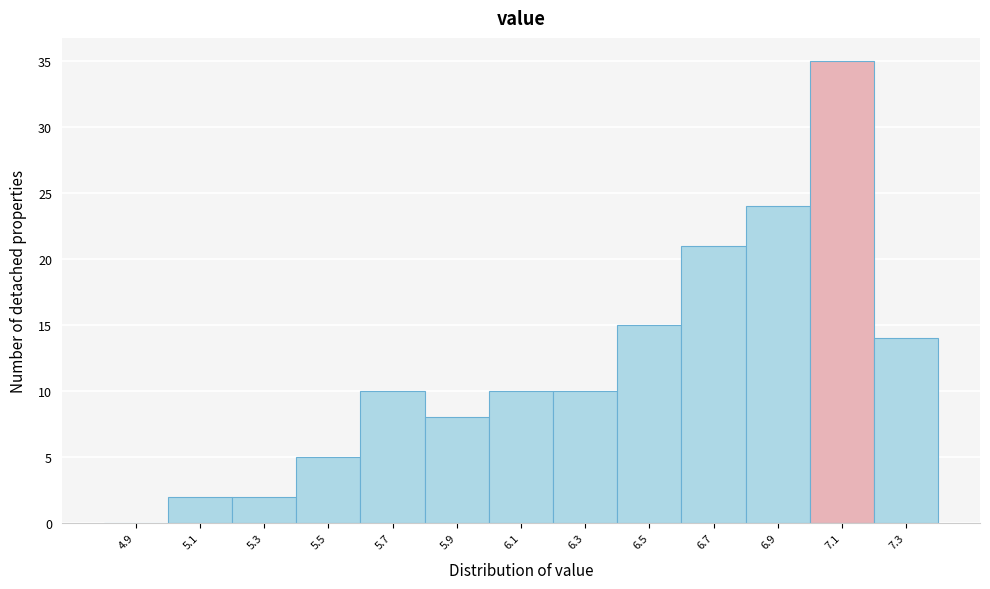

What is the height of the bar covering 6.4 to 6.6 on the x-axis? The values are not printed on the chart, so give them approximately, as read against the axis.

15